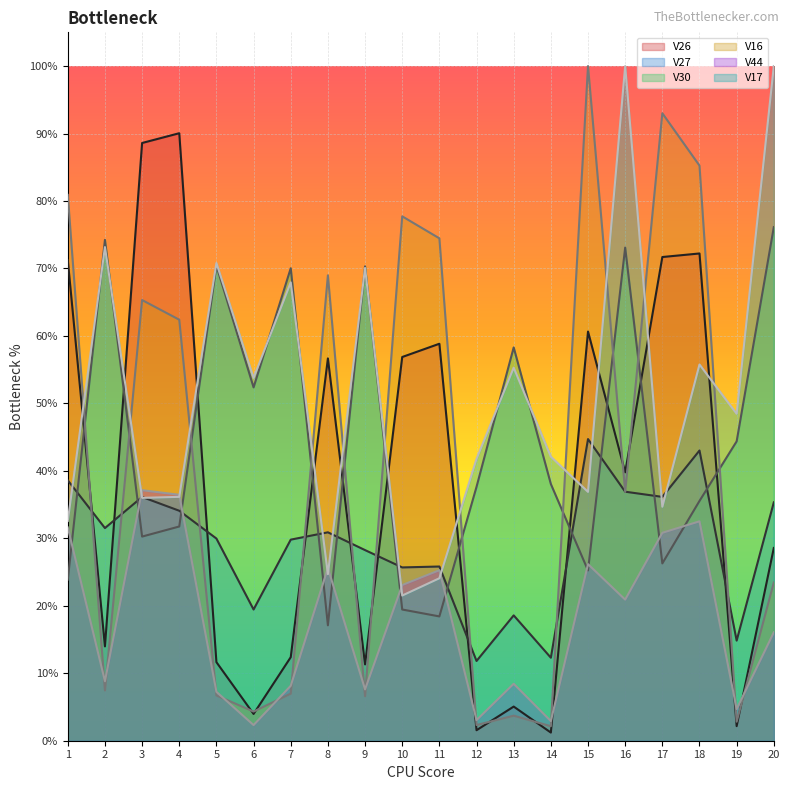

Rank the series at 20 from lowest to highest value.

V44, V16, V26, V27, V30, V17